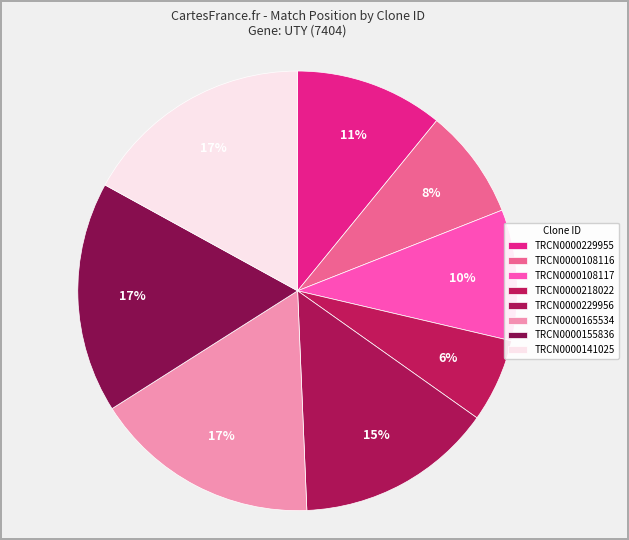

Rank the categories by value from highest to lowest.

TRCN0000155836, TRCN0000141025, TRCN0000165534, TRCN0000229956, TRCN0000229955, TRCN0000108117, TRCN0000108116, TRCN0000218022